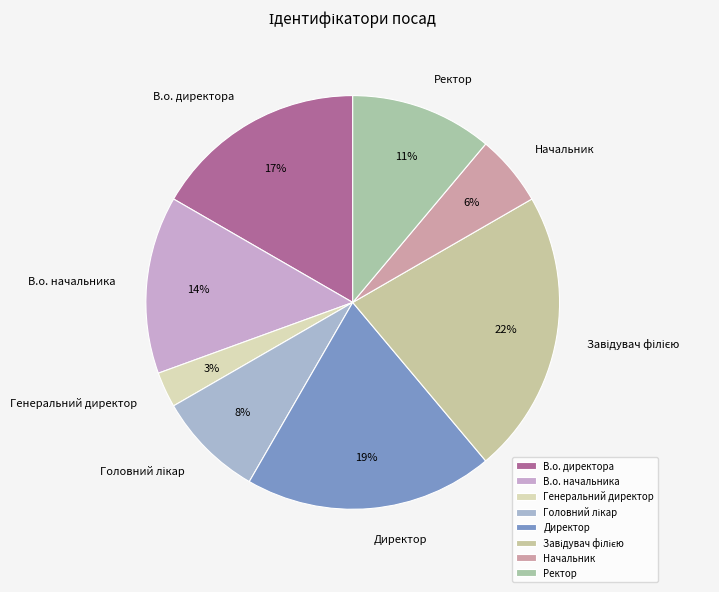

Between В.о. начальника and Ректор, which is larger?

В.о. начальника